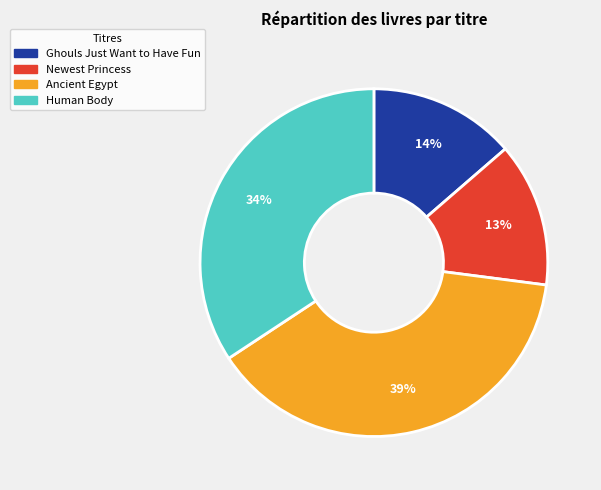

Do Newest Princess and Ancient Egypt together represent more than half of the pie?

Yes